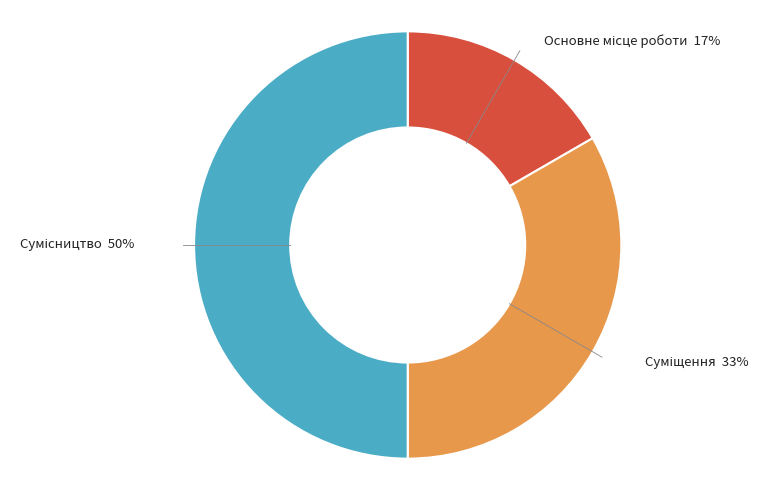

To the nearest percent, what is the average slice percentage?

33%